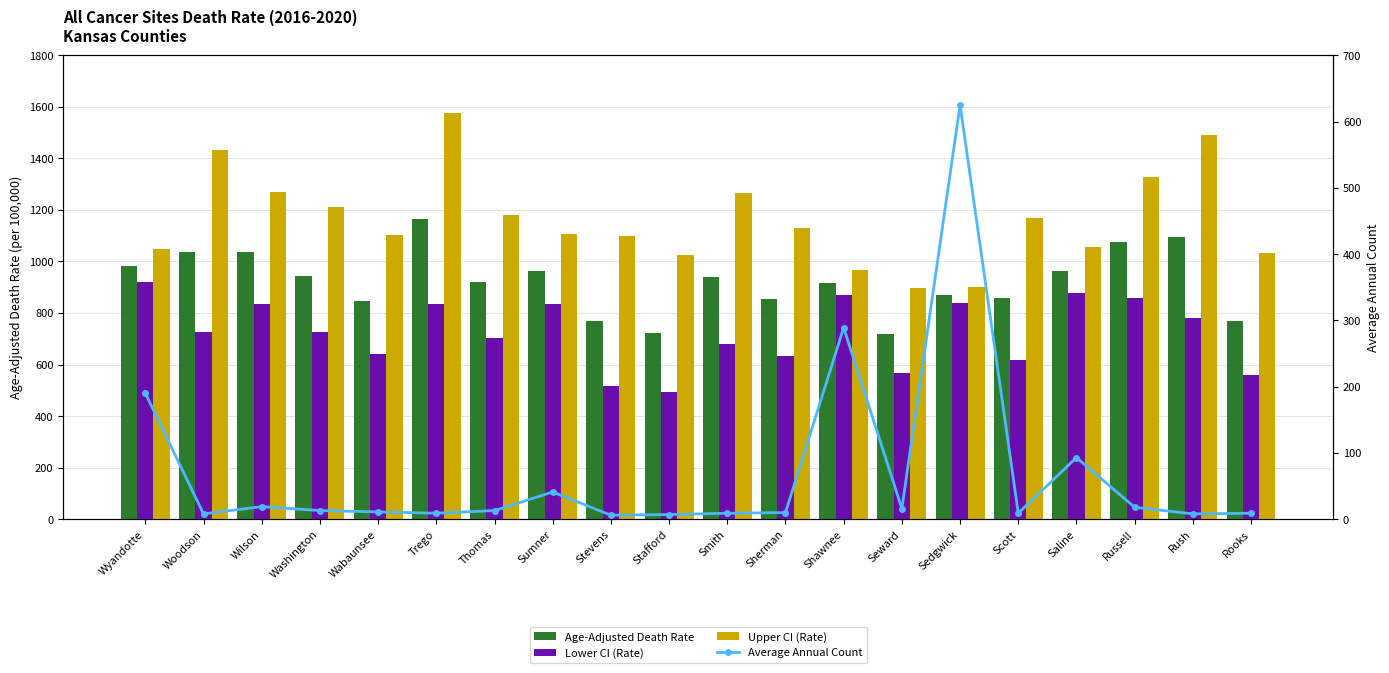

What is the value of the Lower CI (Rate) bar at the 9th from the left?

518.2